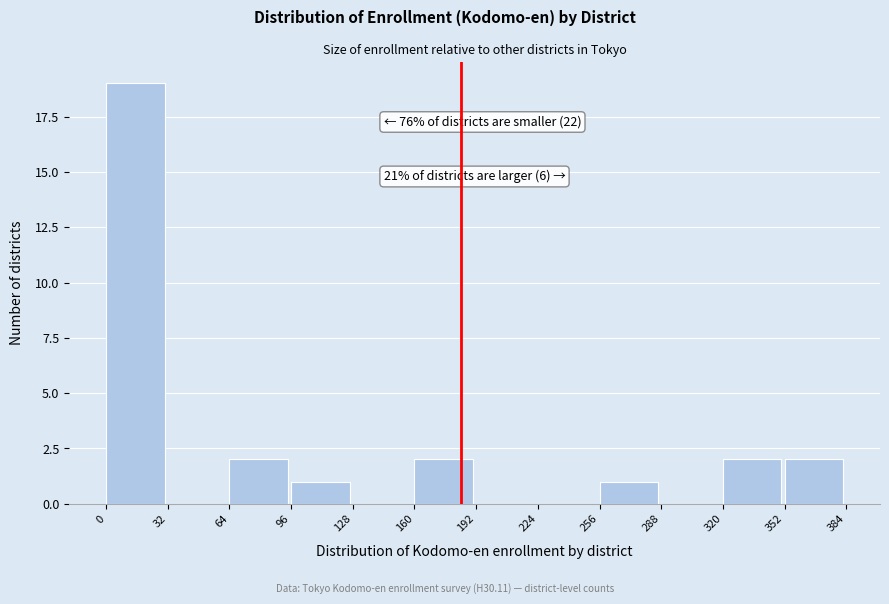

Over which range of the x-axis is the bar tallest?

0 to 32